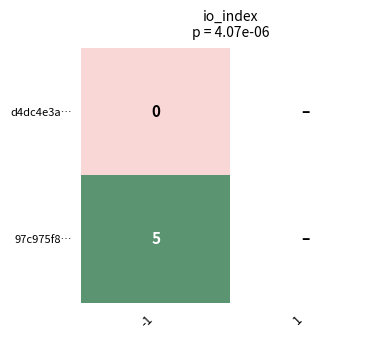

How many series are shown in this chart?

2